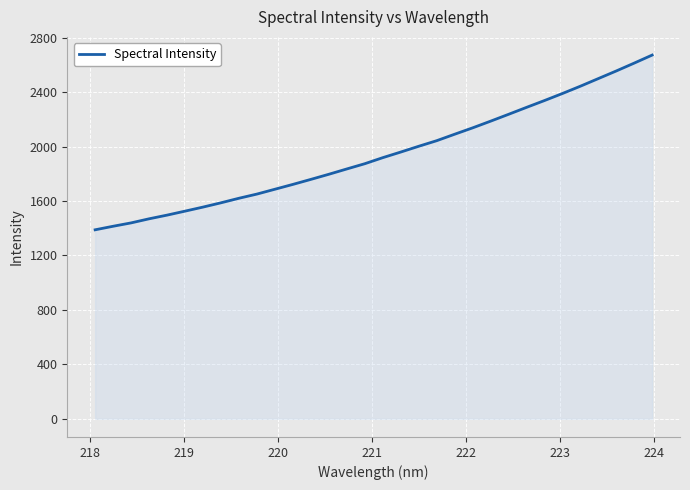

How many values are below 1918?

16